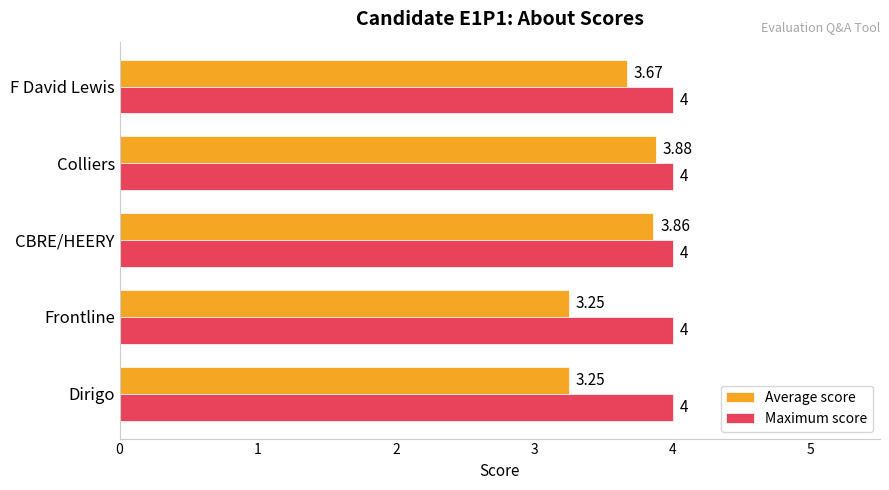

Which series has the largest total across all categories?

Maximum score